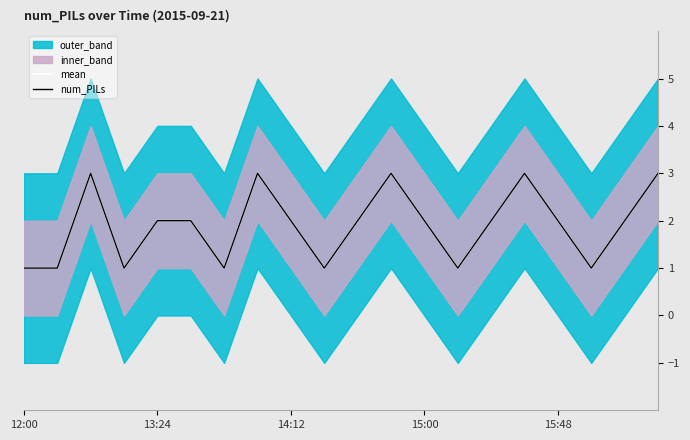

What is the label of the 11th point from the right?

9